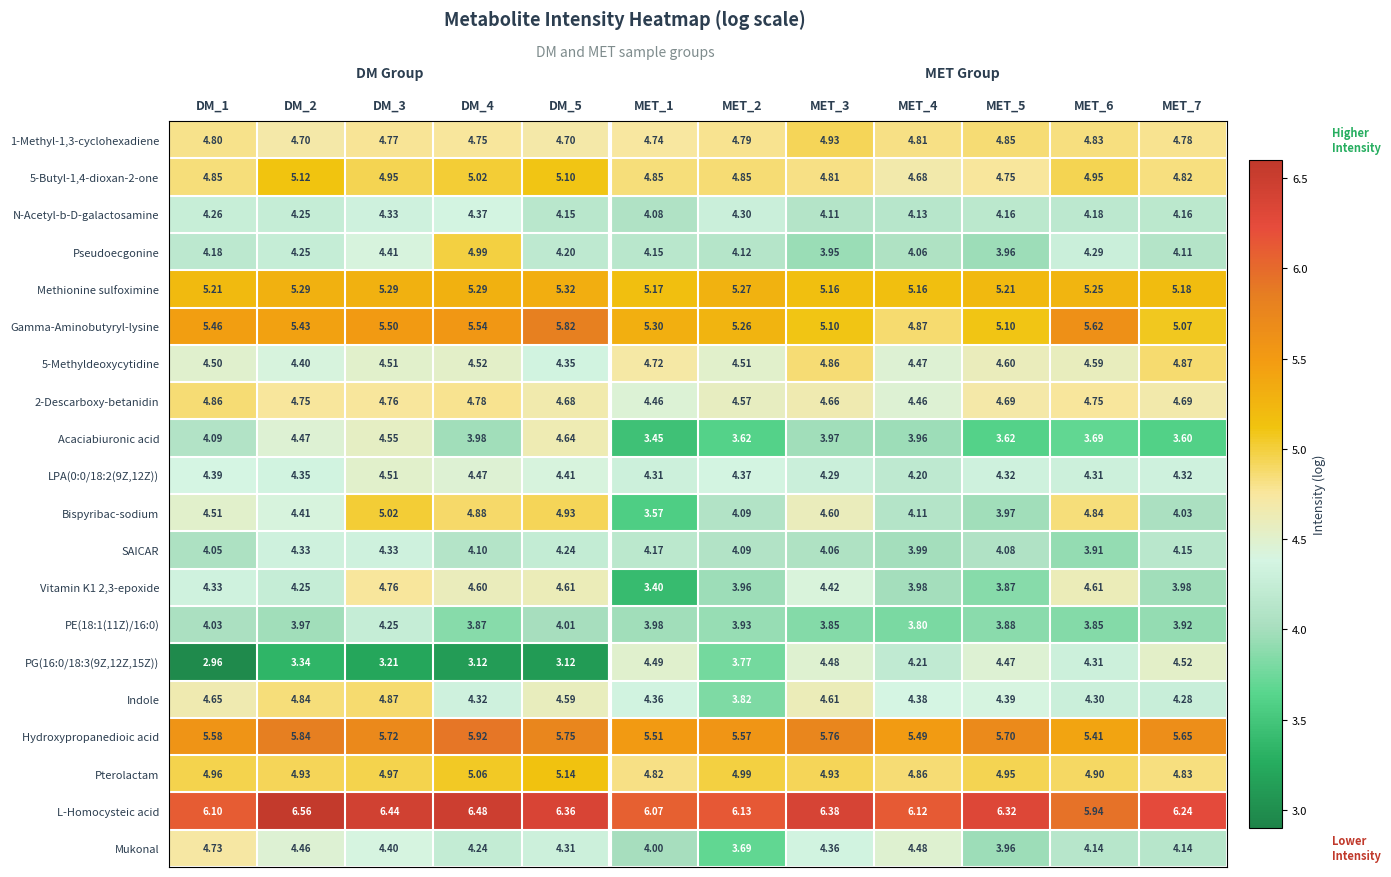

Is the value of 2-Descarboxy-betanidin at MET_6 greater than the value of LPA(0:0/18:2(9Z,12Z)) at MET_2?

Yes